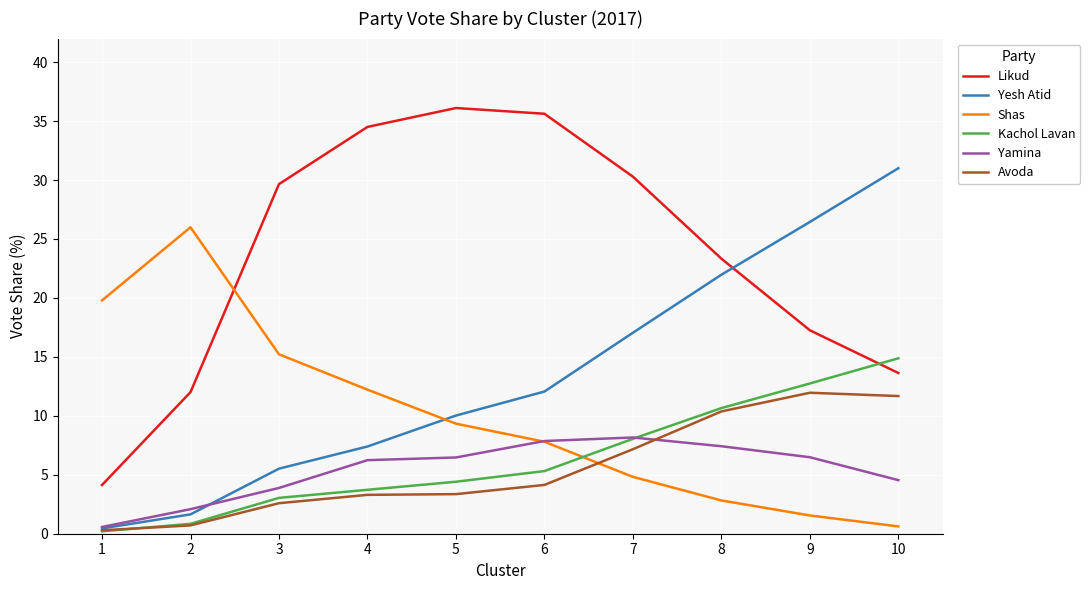

Does the chart display data point markers on the line(s)?

No